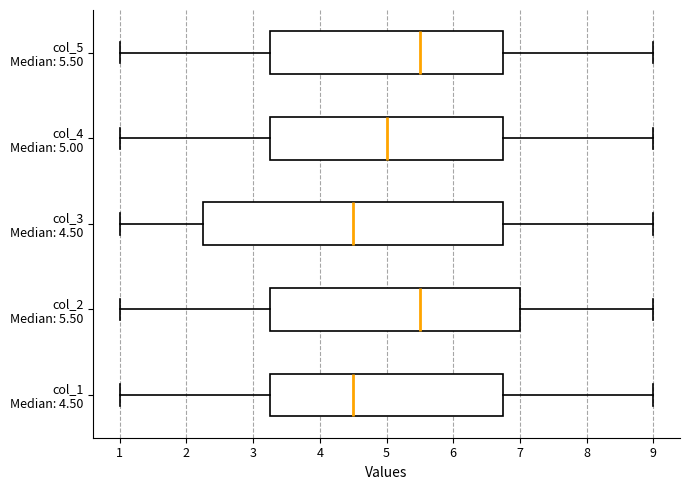

Reading bottom to top, transcribe this box plot: for each box, give where its median line is, the range the box spans, and where its two whiskers end, as read against the x-axis. The values are not printed on the chart, so give them approximately, as read against the axis.

col_1 Median: 4.50: median 4.5, box 3.3 to 6.8, whiskers 1.0 to 9.0
col_2 Median: 5.50: median 5.5, box 3.3 to 7.0, whiskers 1.0 to 9.0
col_3 Median: 4.50: median 4.5, box 2.3 to 6.8, whiskers 1.0 to 9.0
col_4 Median: 5.00: median 5.0, box 3.3 to 6.8, whiskers 1.0 to 9.0
col_5 Median: 5.50: median 5.5, box 3.3 to 6.8, whiskers 1.0 to 9.0